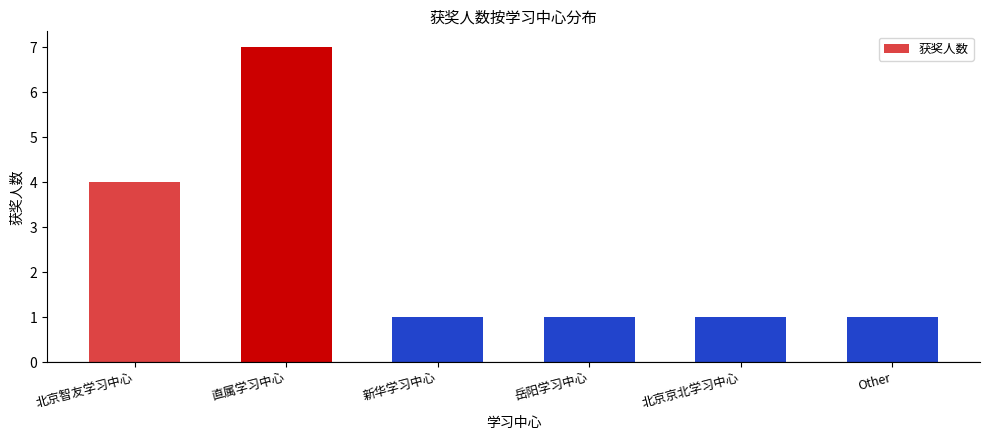

What is the change in value from 北京智友学习中心 to 直属学习中心?

+3